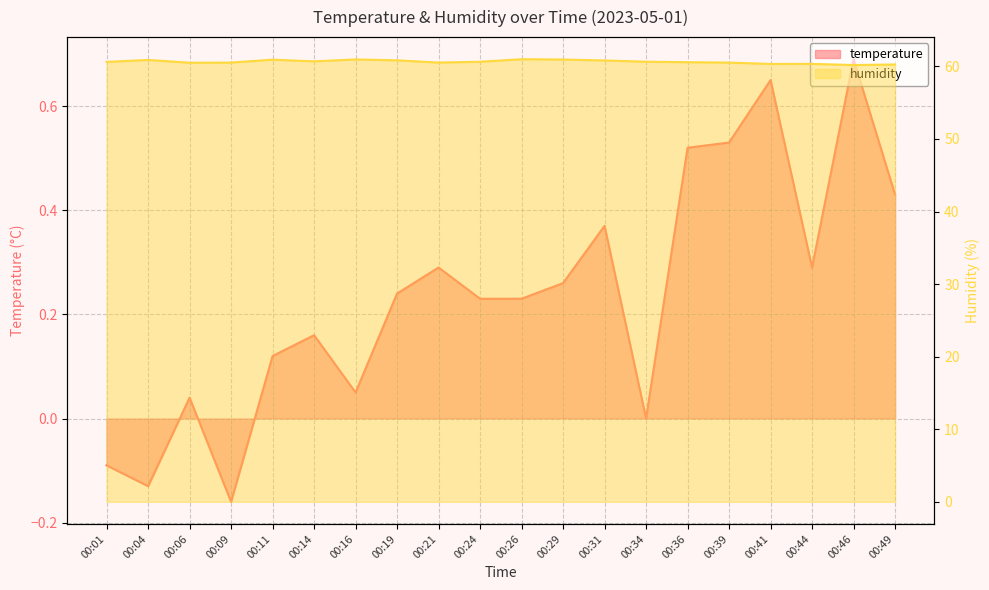

What is the sum of the temperature values at 00:44 and 00:06?

0.3